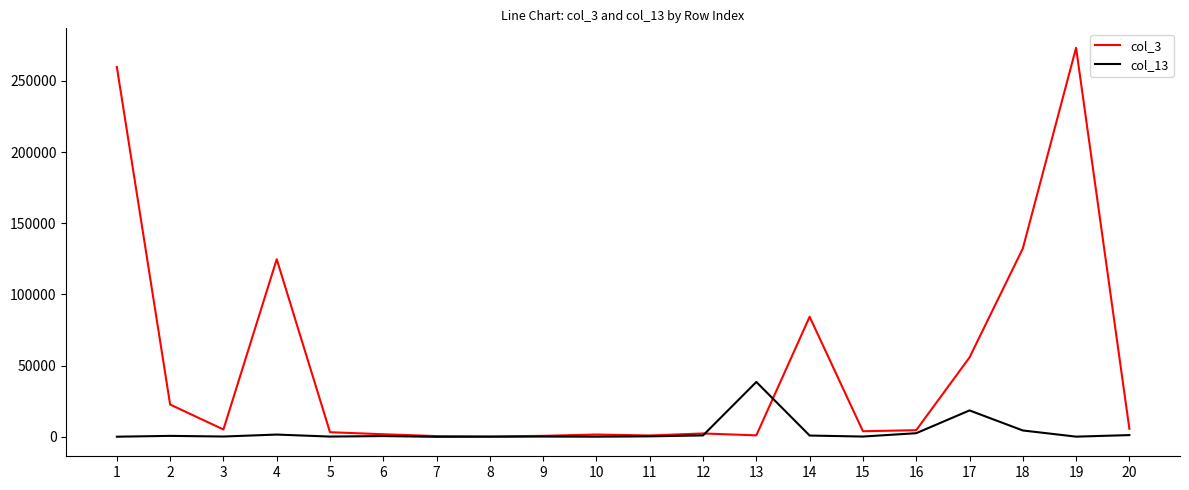

True or false: col_3 has more than 0 points higher than both neighbors.

True